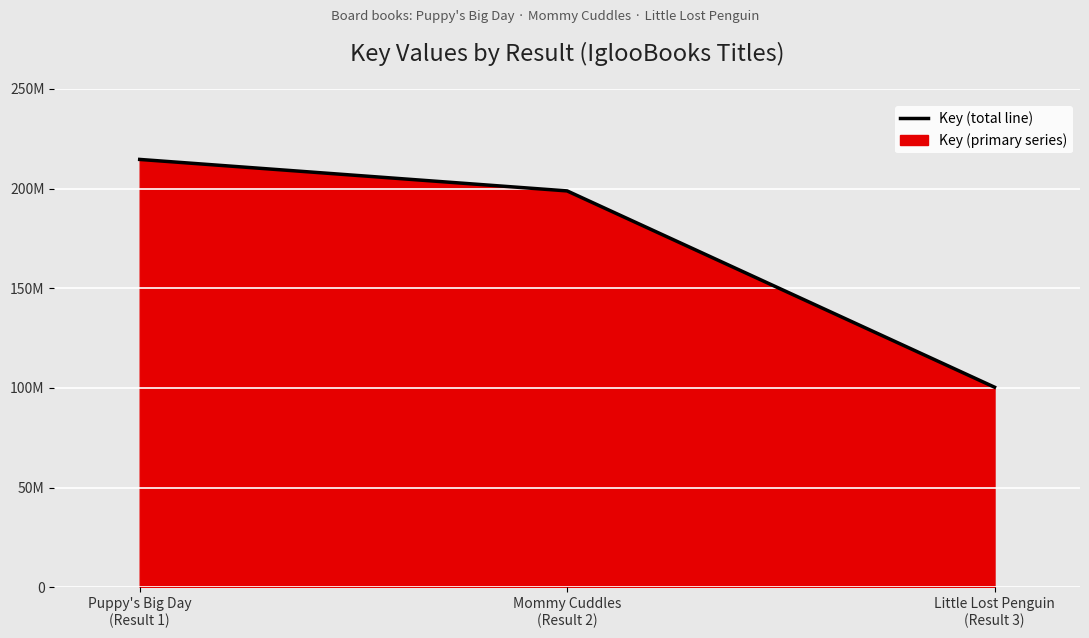

List the labels in order of value, largest first.

Puppy's Big Day
(Result 1), Mommy Cuddles
(Result 2), Little Lost Penguin
(Result 3)